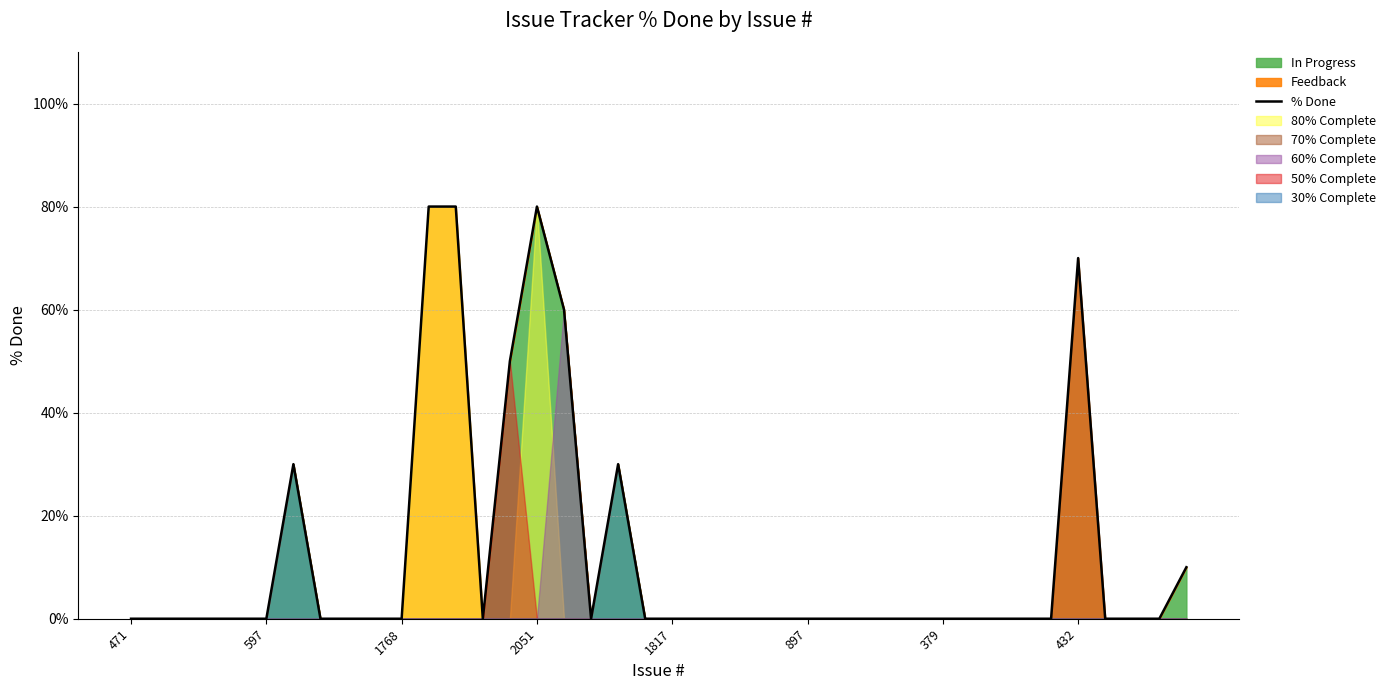

Which category has the highest value across all series?

11